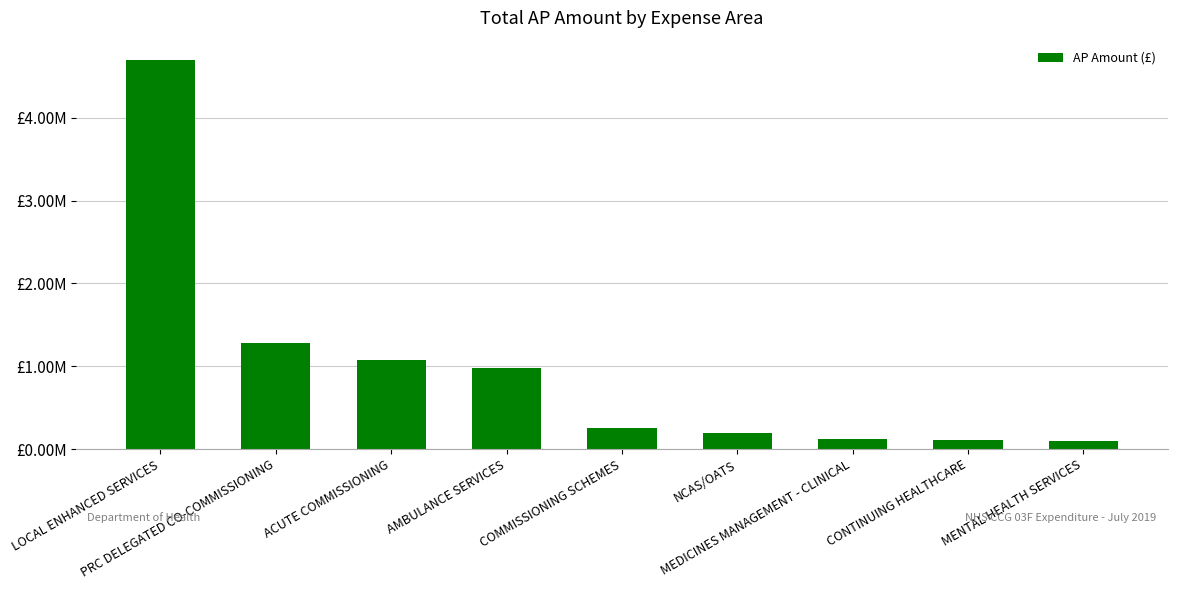

Reading right to left, what are all the values shown in this chart?

MENTAL HEALTH SERVICES=93926.1	CONTINUING HEALTHCARE=110296.6	MEDICINES MANAGEMENT - CLINICAL=125768.0	NCAS/OATS=197497.1	COMMISSIONING SCHEMES=259462.7	AMBULANCE SERVICES=980213.0	ACUTE COMMISSIONING=1078743.0	PRC DELEGATED CO-COMMISSIONING=1284719.4	LOCAL ENHANCED SERVICES=4695901.6